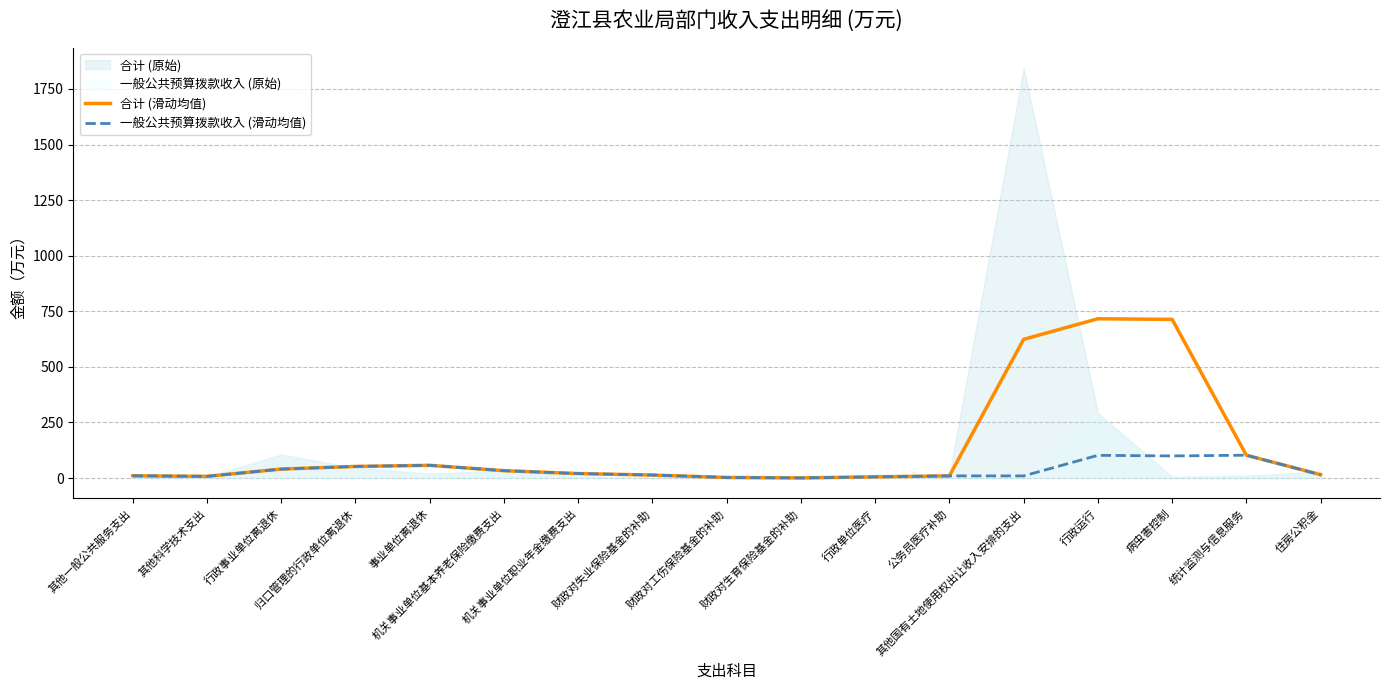

How many data points does each series have?

17